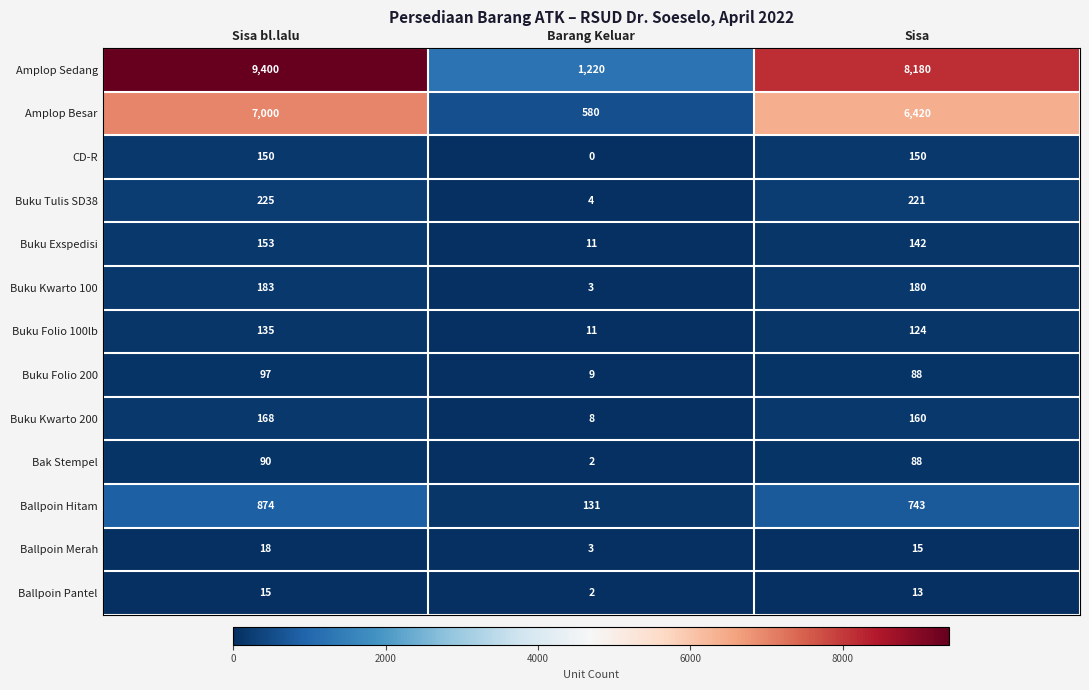

The value of Ballpoin Hitam at Barang Keluar is 131. True or false?

True